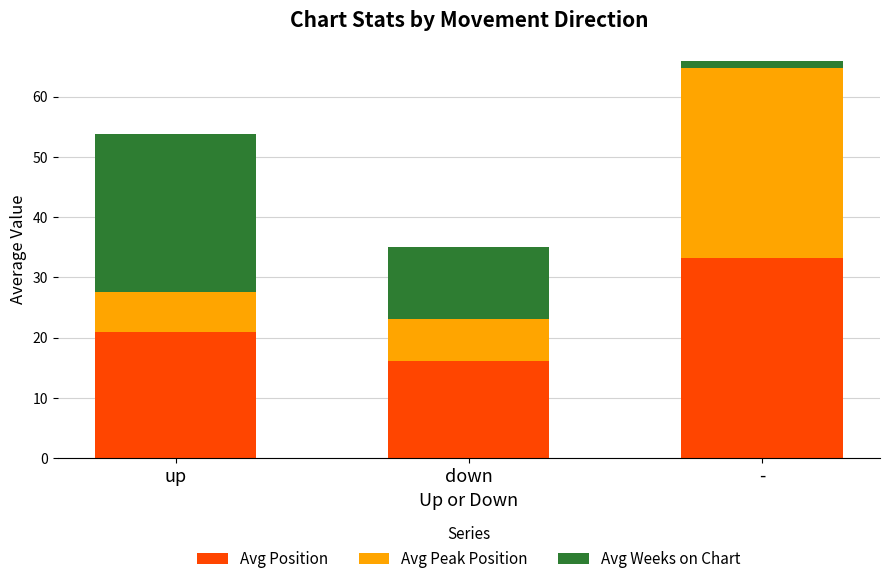

What value does the Avg Position series have at up?

21.0